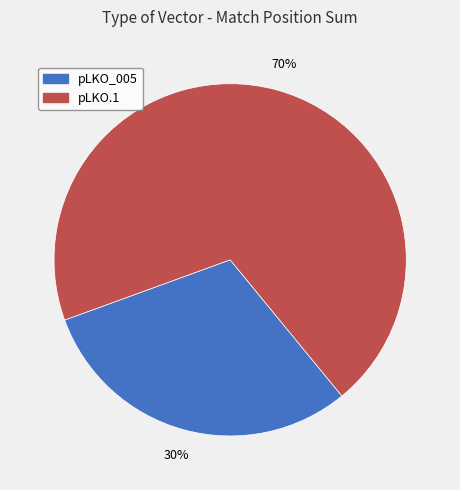

Does any single category account for the majority?

Yes